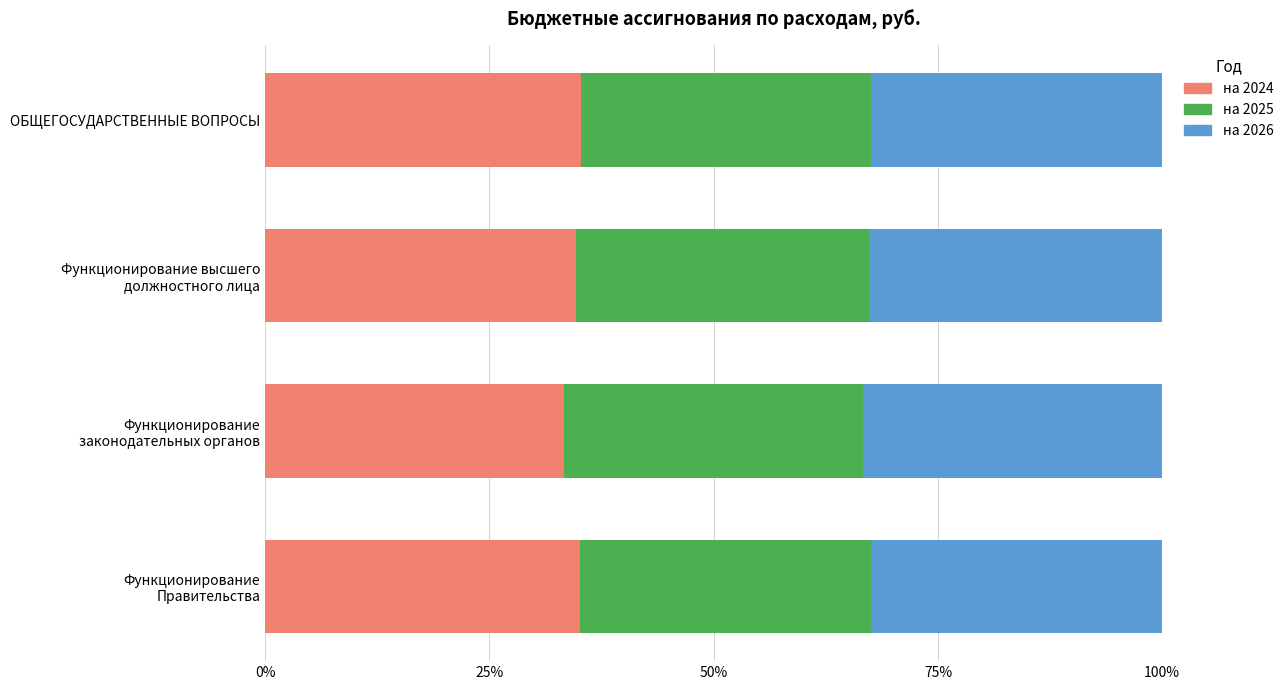

The на 2024 series shows 35.2 at ОБЩЕГОСУДАРСТВЕННЫЕ ВОПРОСЫ. True or false?

True